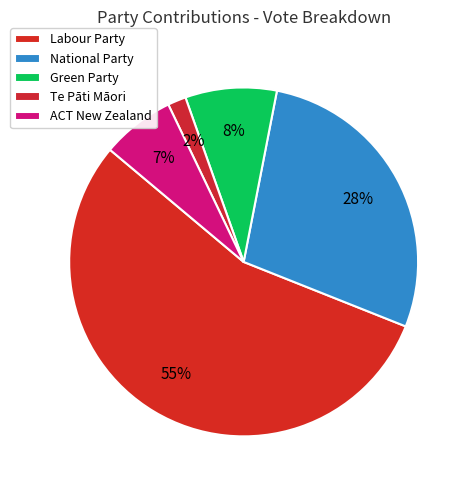

How many slices are in this pie chart?

5